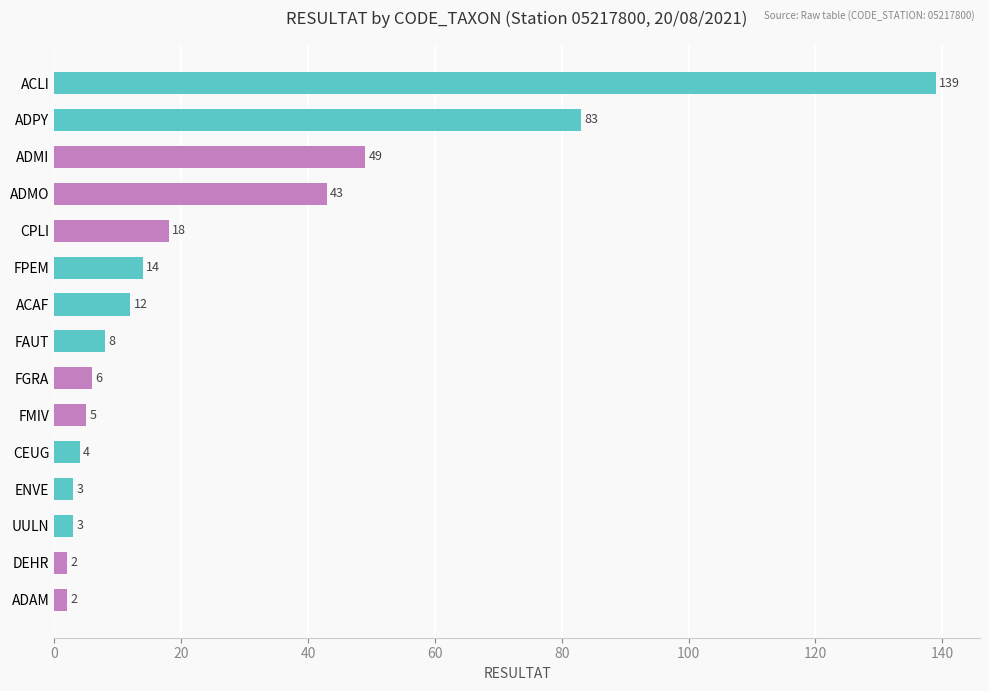

Is it true that the value at ADMI is 49?

True